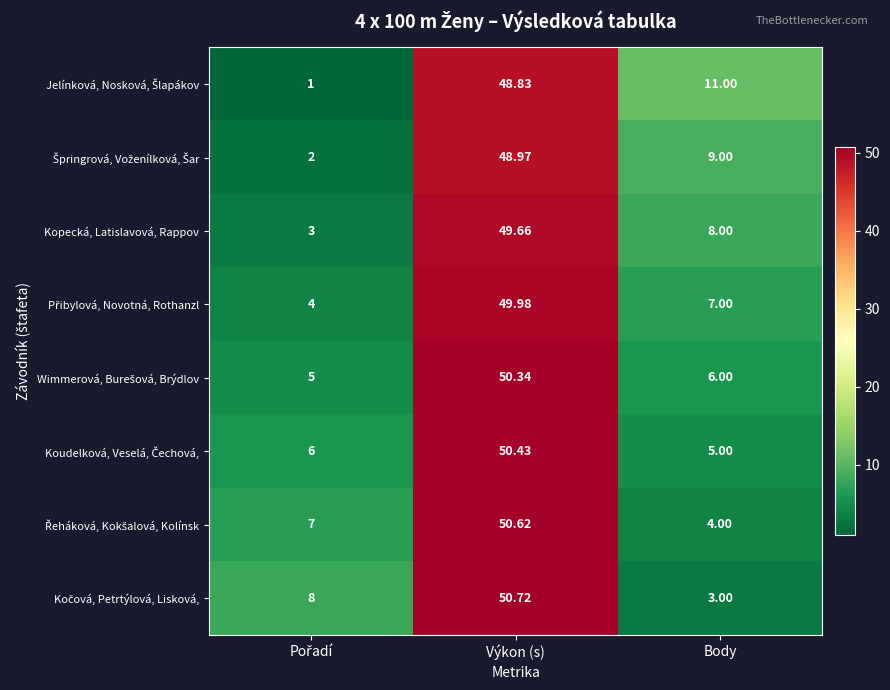

Count the number of categories in the chart.

3